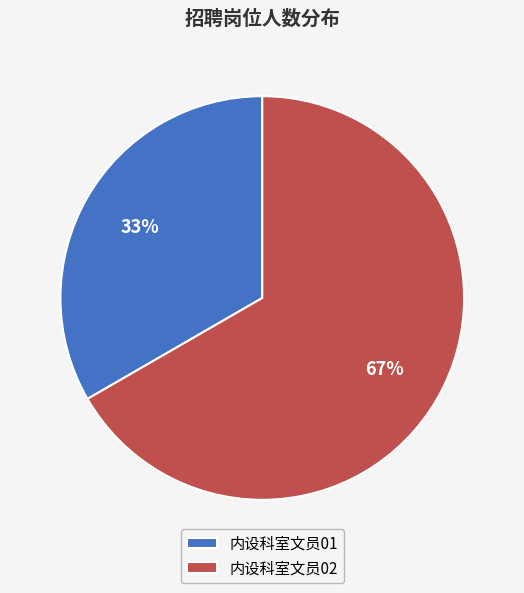

Rank the categories by value from lowest to highest.

内设科室文员01, 内设科室文员02